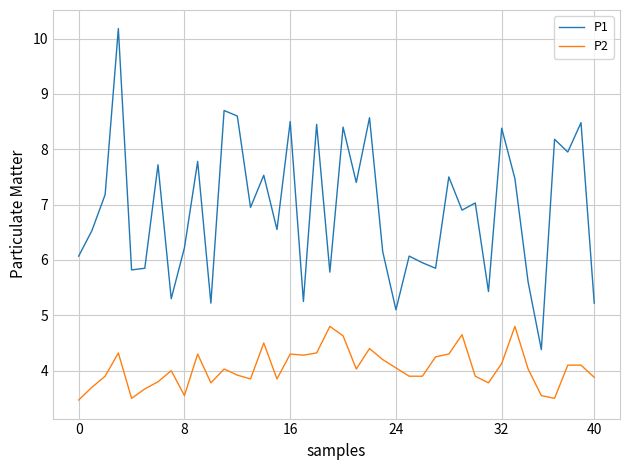

Which series has the largest range (max minus min)?

P1